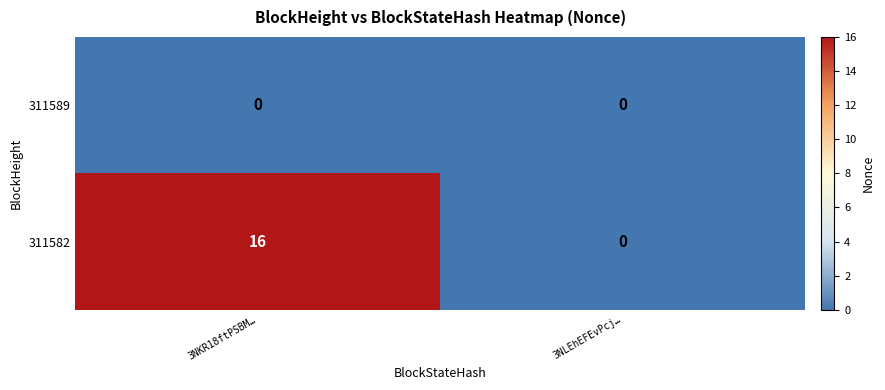

Which series has the widest spread of values?

311582